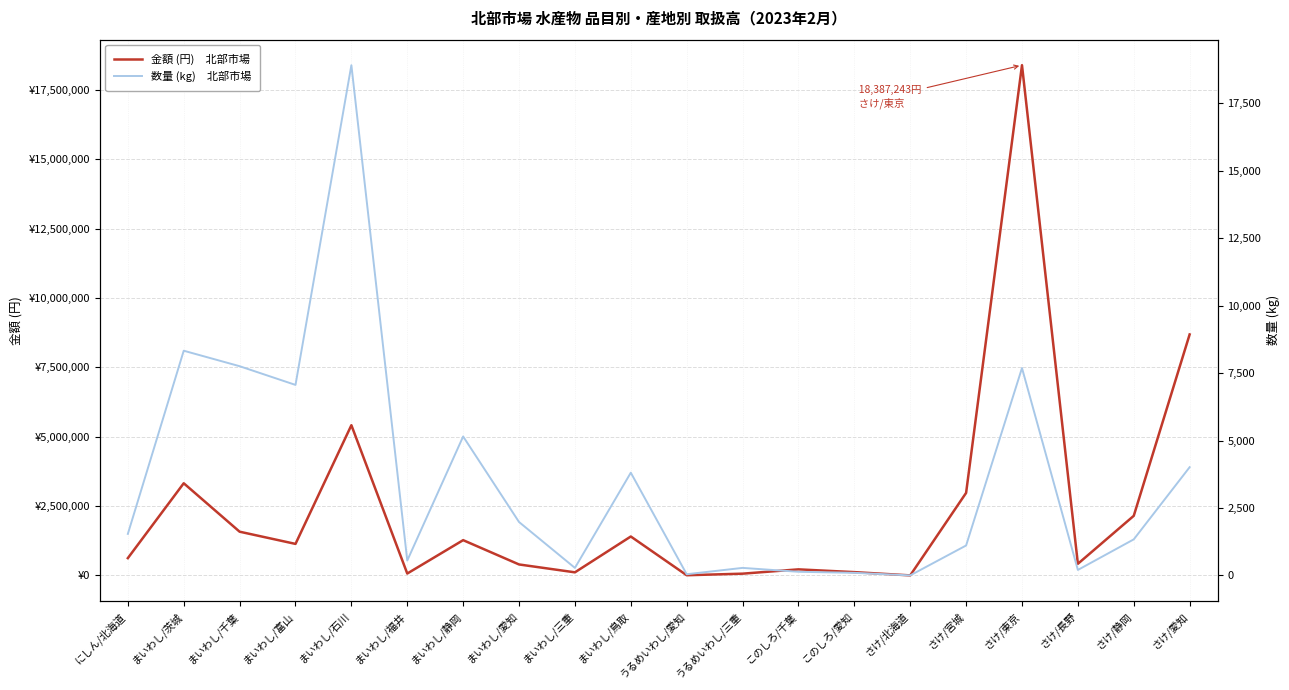

Between まいわし/福井 and まいわし/三重, which is larger?

まいわし/三重